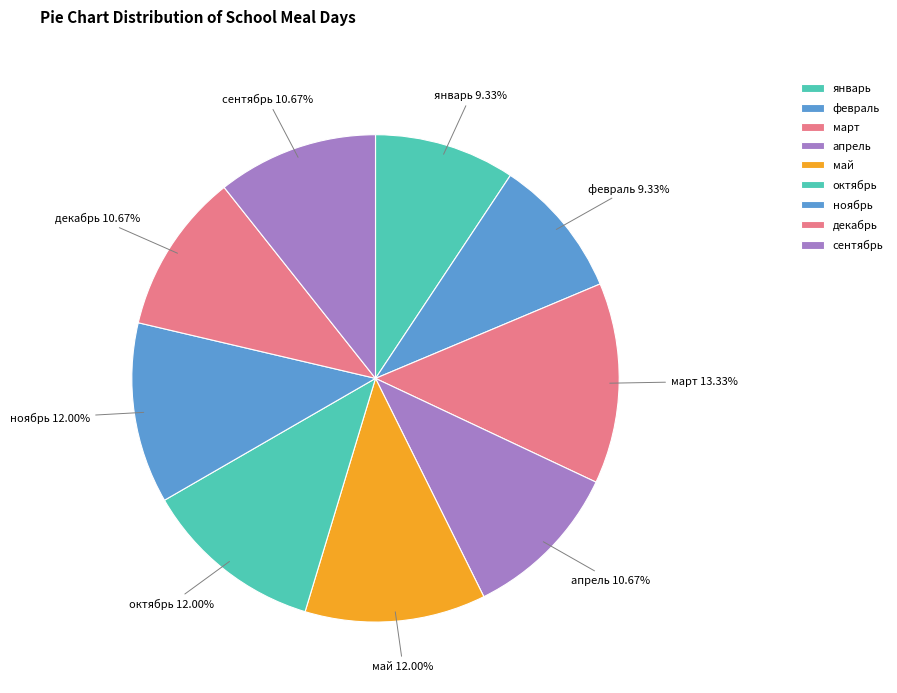

True or false: январь accounts for 9% of the total.

True